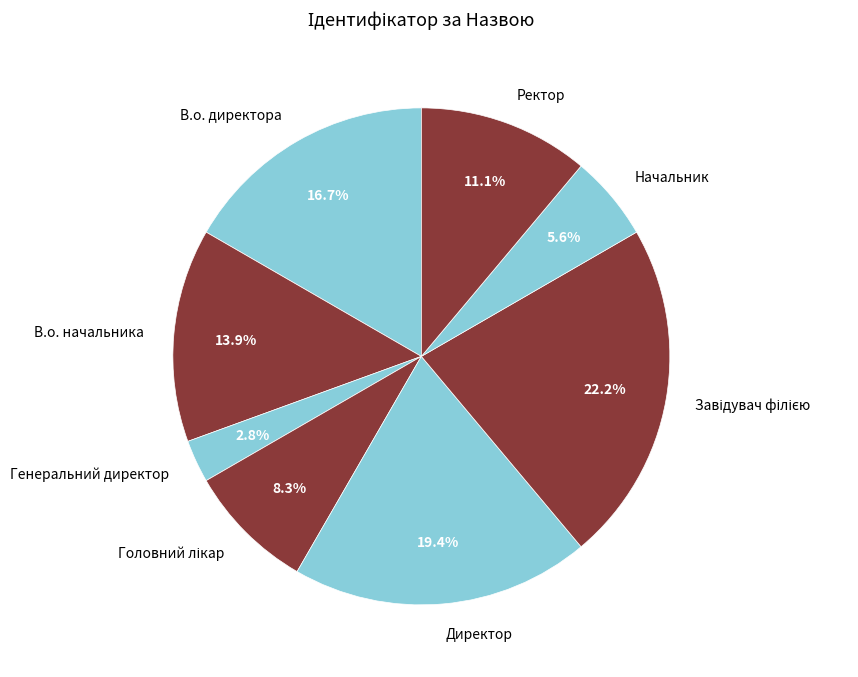

Which category has the smallest portion of the pie?

Генеральний директор